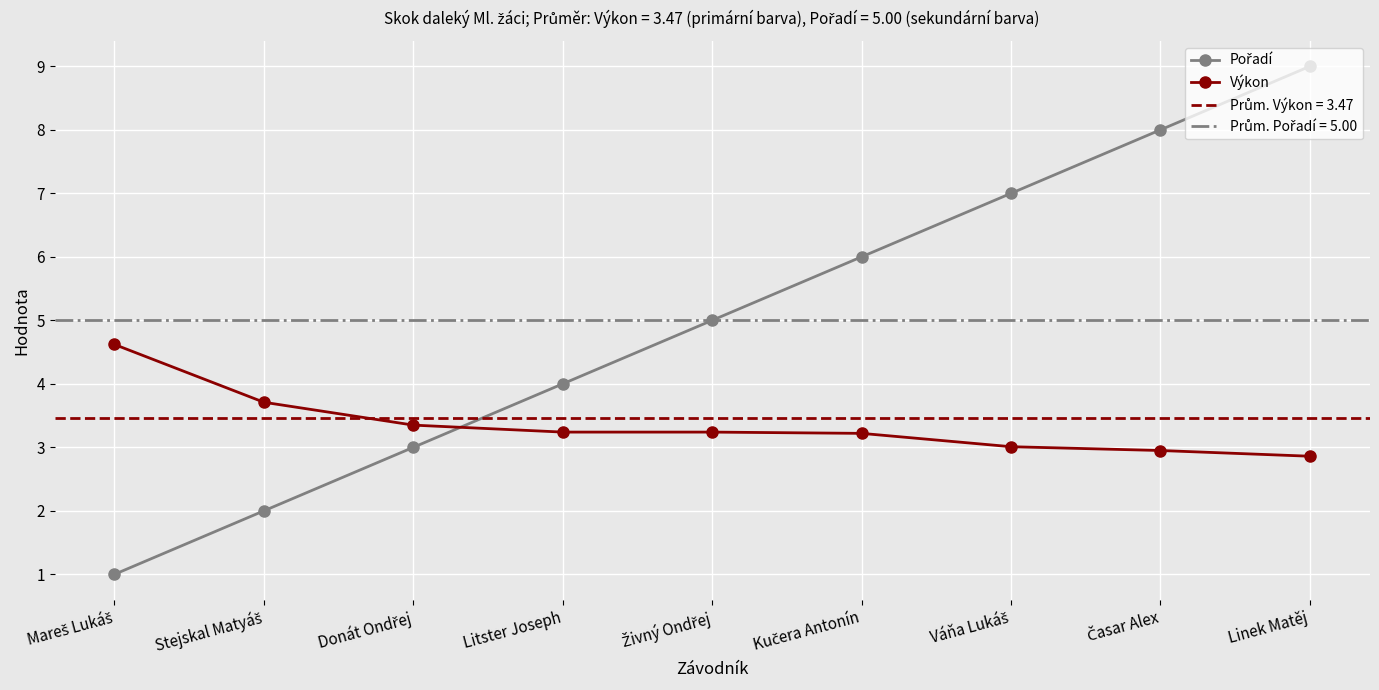

Where is Výkon nearest to the value 3?

Váňa Lukáš